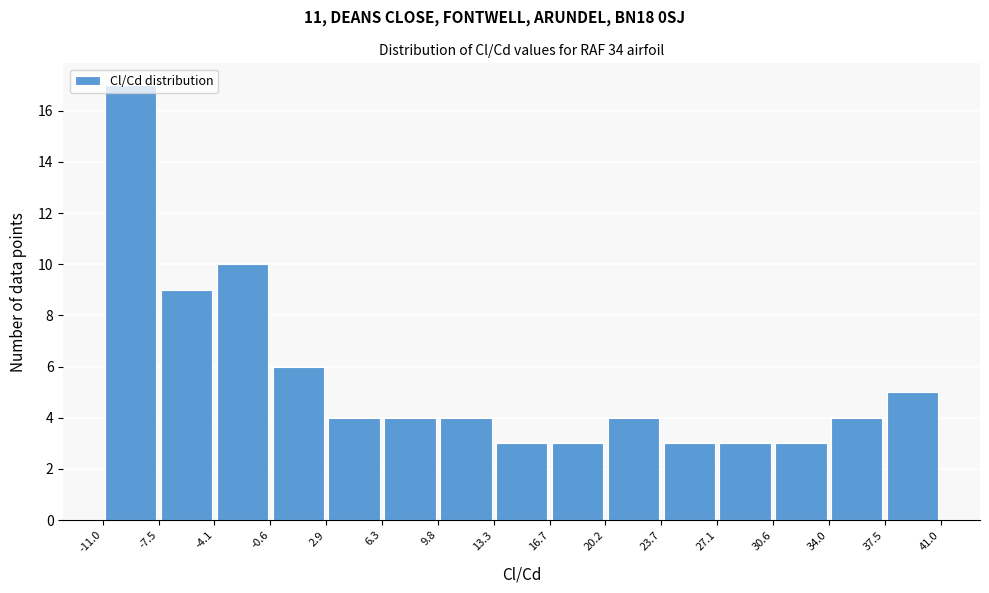

Reading left to right, list every bar in this chart as the range it spans on the x-axis followed by its height. The values are not printed on the chart, so give them approximately, as read against the axis.

-11.0 to -7.5: 17
-7.5 to -4.1: 9
-4.1 to -0.6: 10
-0.6 to 2.9: 6
2.9 to 6.3: 4
6.3 to 9.8: 4
9.8 to 13.3: 4
13.3 to 16.7: 3
16.7 to 20.2: 3
20.2 to 23.7: 4
23.7 to 27.1: 3
27.1 to 30.6: 3
30.6 to 34.0: 3
34.0 to 37.5: 4
37.5 to 41.0: 5